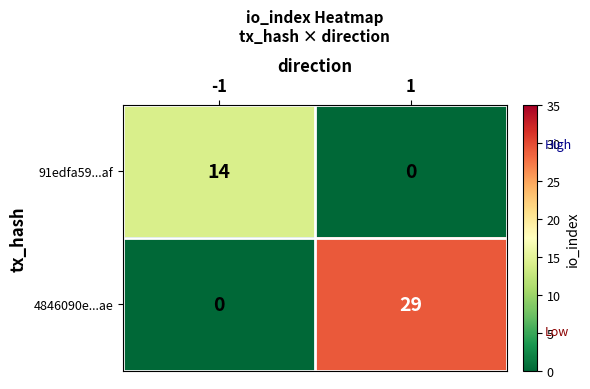

How many data points in 4846090e...ae are less than 29?

1